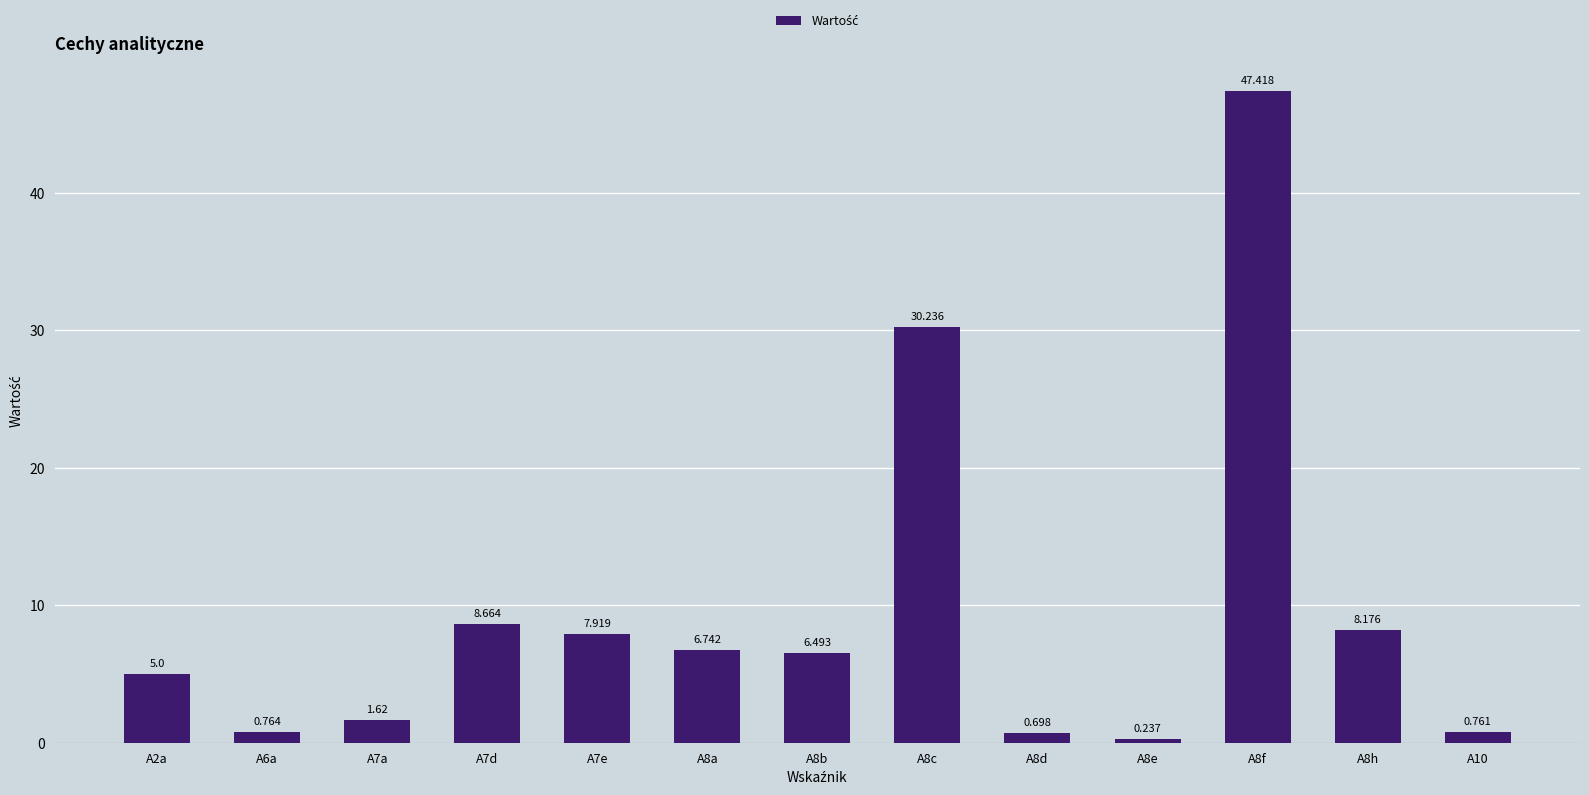

Rank the categories by value from lowest to highest.

A8e, A8d, A10, A6a, A7a, A2a, A8b, A8a, A7e, A8h, A7d, A8c, A8f